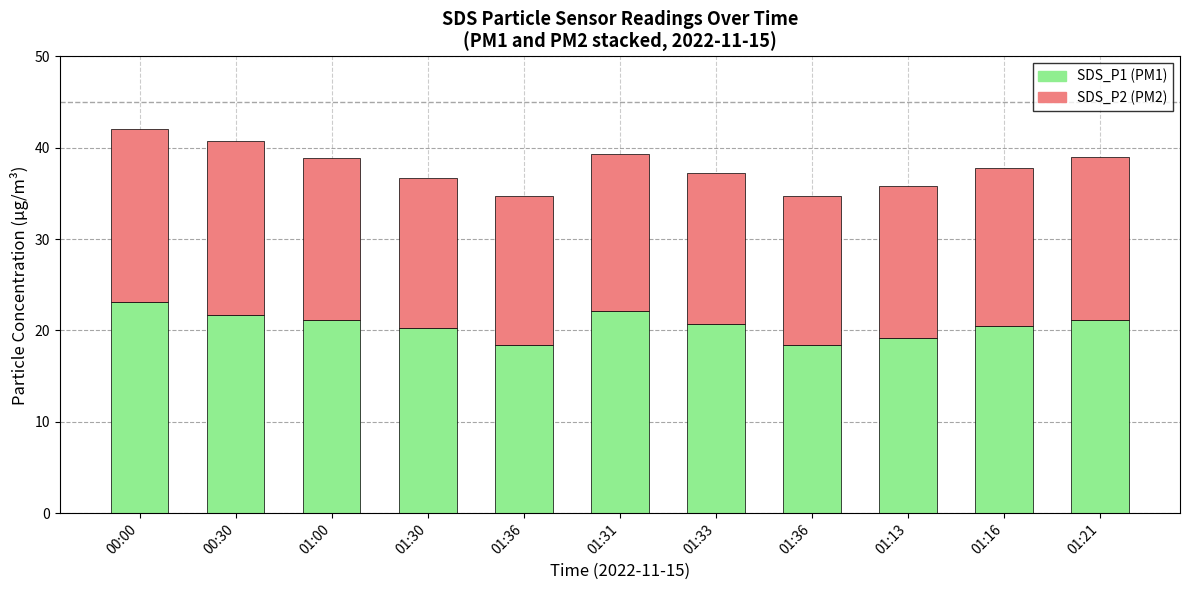

Count the number of categories in the chart.

11